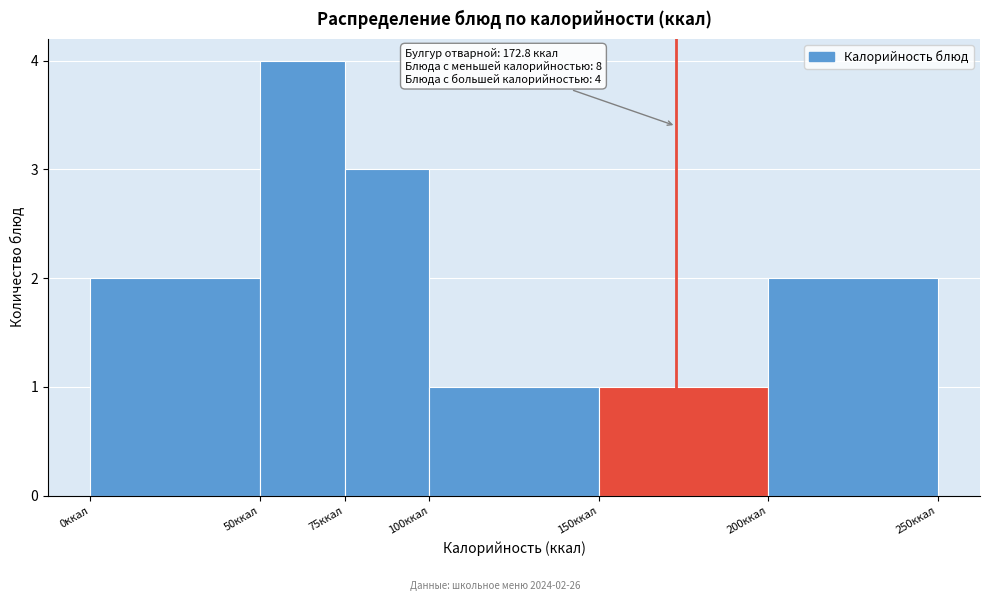

Over which range of the x-axis is the bar tallest?

50 to 75